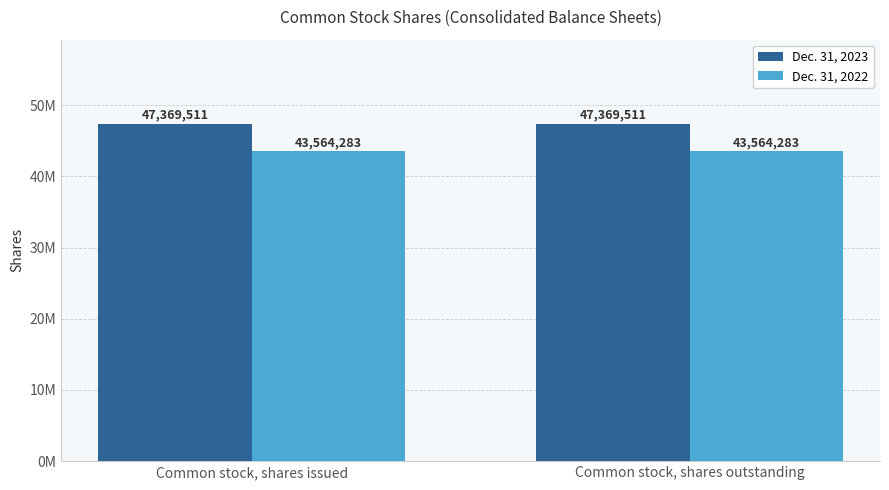

What are all the series names shown in the legend?

Dec. 31, 2023, Dec. 31, 2022